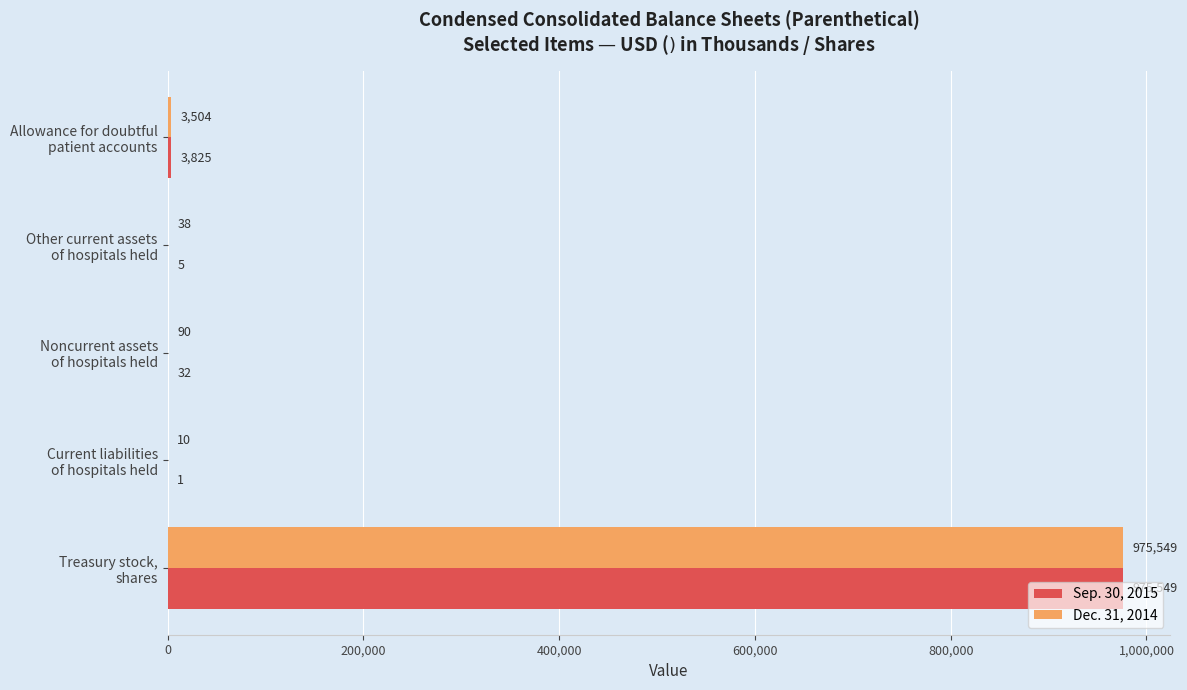

Which series has the largest total across all categories?

Sep. 30, 2015